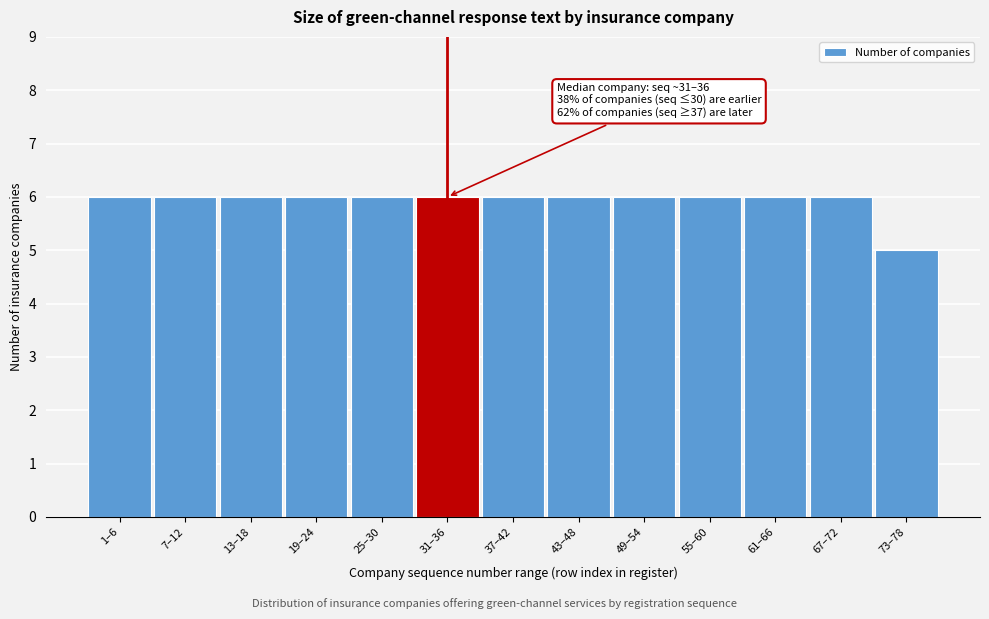

Reading left to right, list all the values displayed in this chart.

6	6	6	6	6	6	6	6	6	6	6	6	5